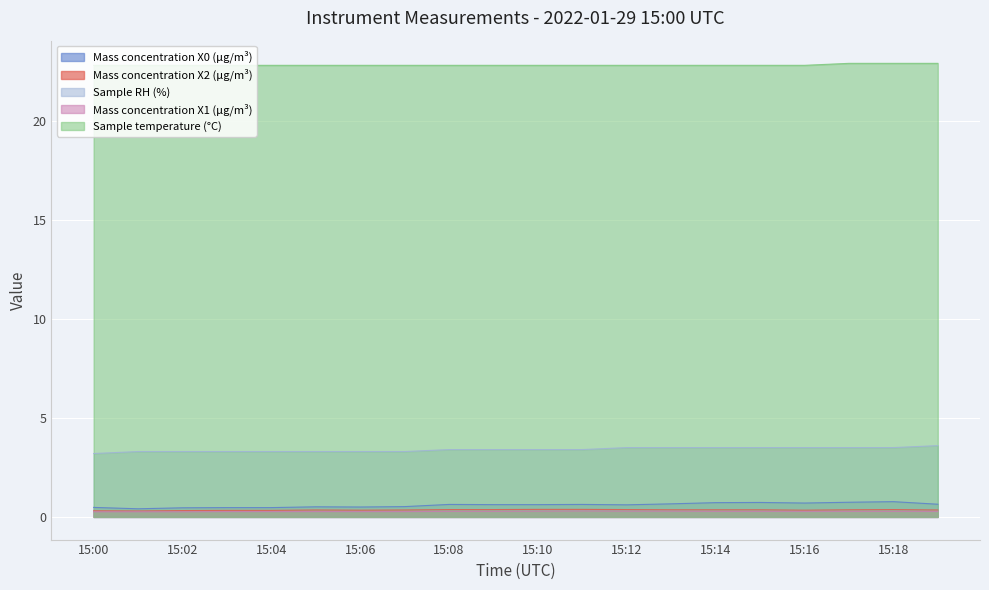

How many lines are shown in the chart?

5